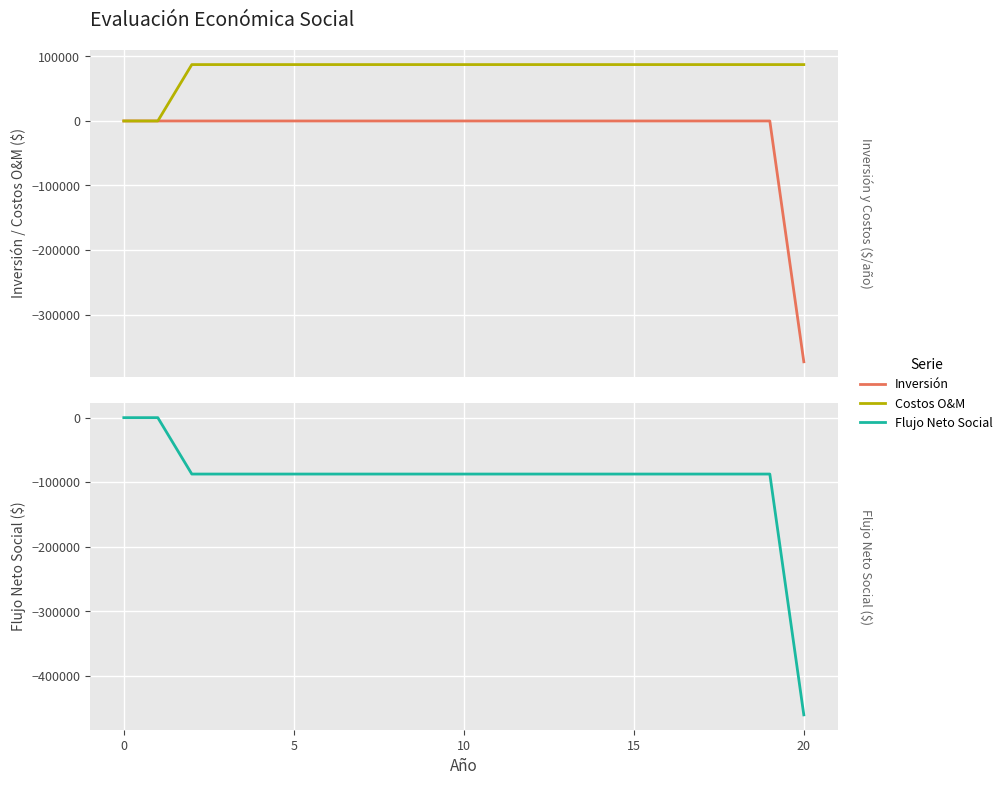

List the series in order of their peak value, highest first.

Costos O&M, Inversión, Flujo Neto Social